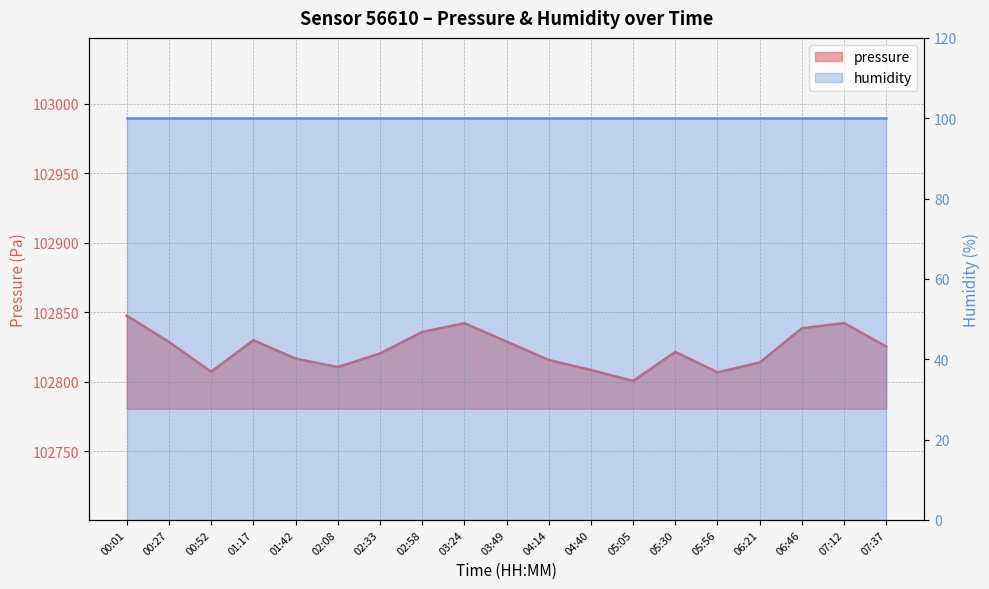

Rank the categories by value from highest to lowest.

00:01, 07:12, 03:24, 06:46, 02:58, 01:17, 03:49, 00:27, 07:37, 05:30, 02:33, 01:42, 04:14, 06:21, 02:08, 04:40, 00:52, 05:56, 05:05